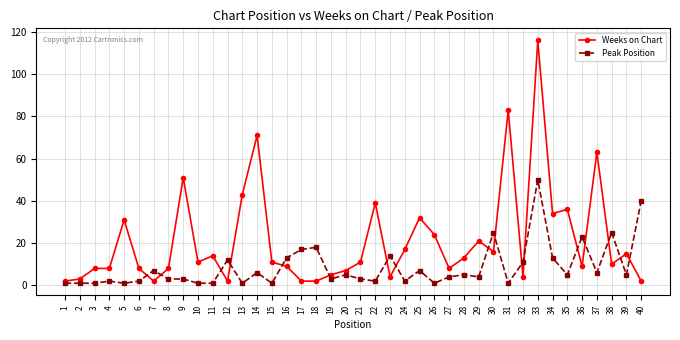

At which label is Weeks on Chart closest to 59?

37